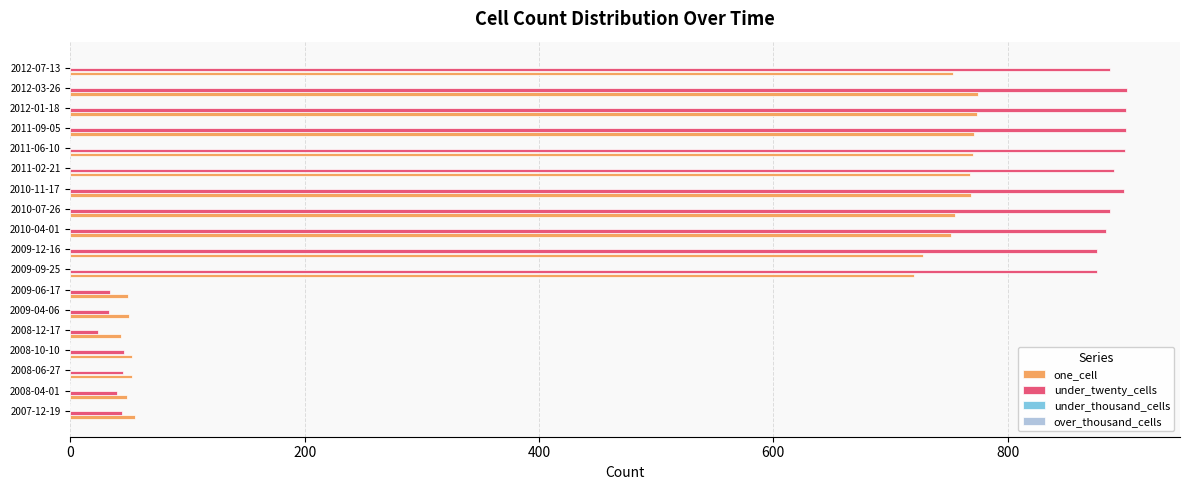

The value of under_twenty_cells at 2008-10-10 is 46. True or false?

True